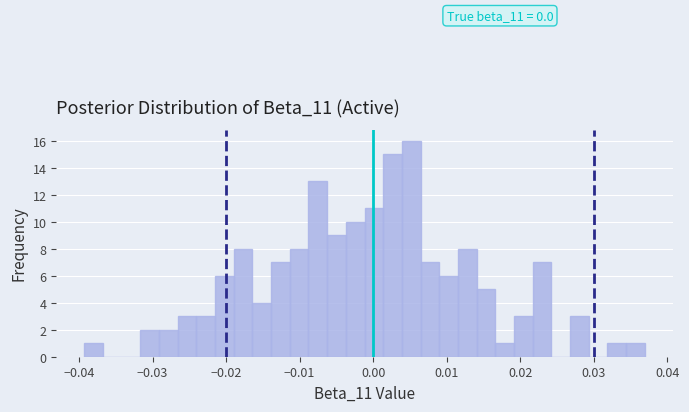

Read against the x-axis, roughly where is the centre of the tallest bar?

0.005